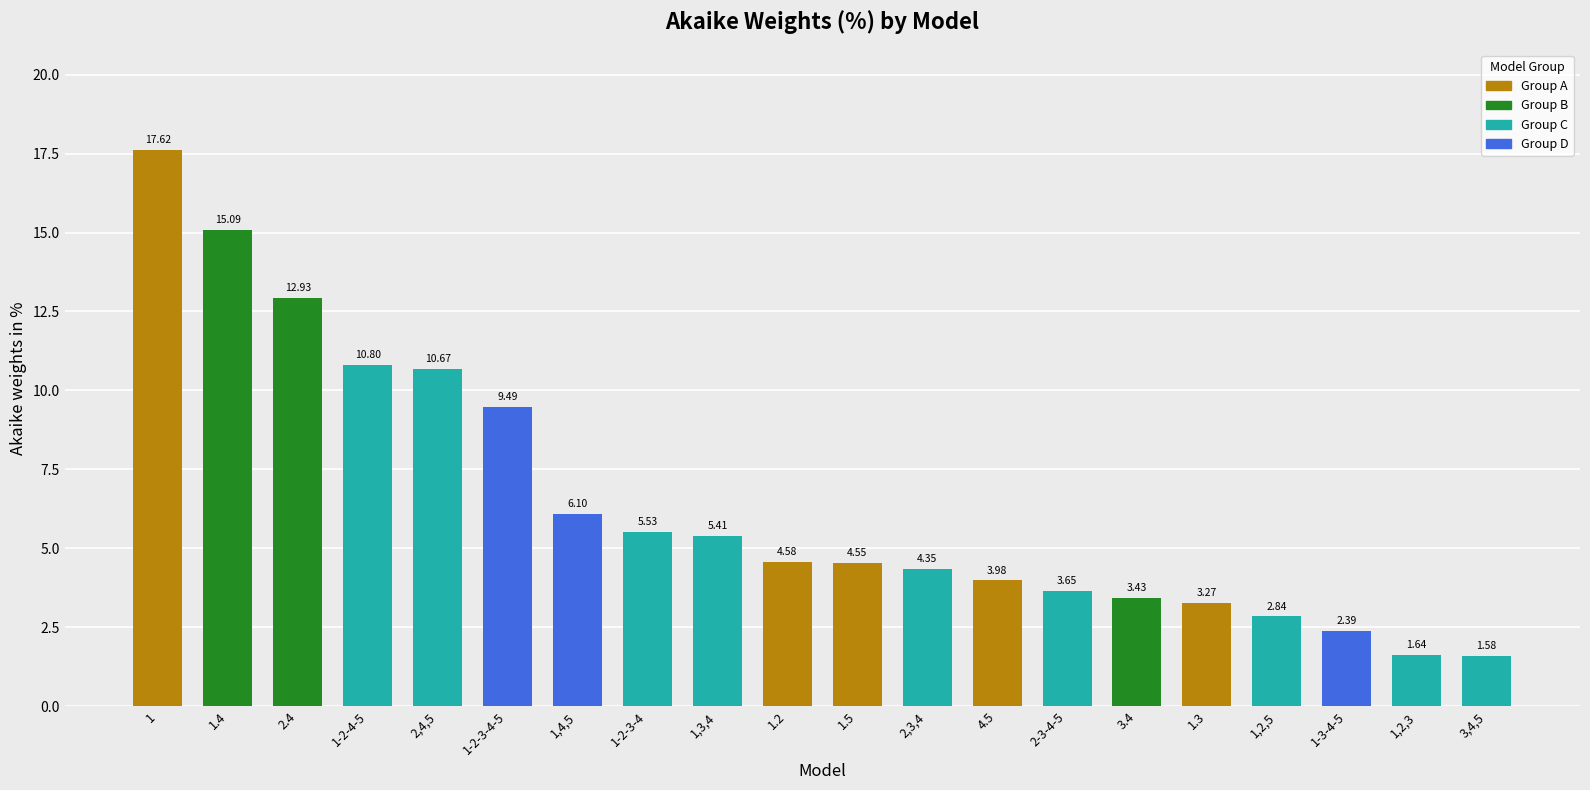

Is it true that the value at 1-2-4-5 is 2.3?

False